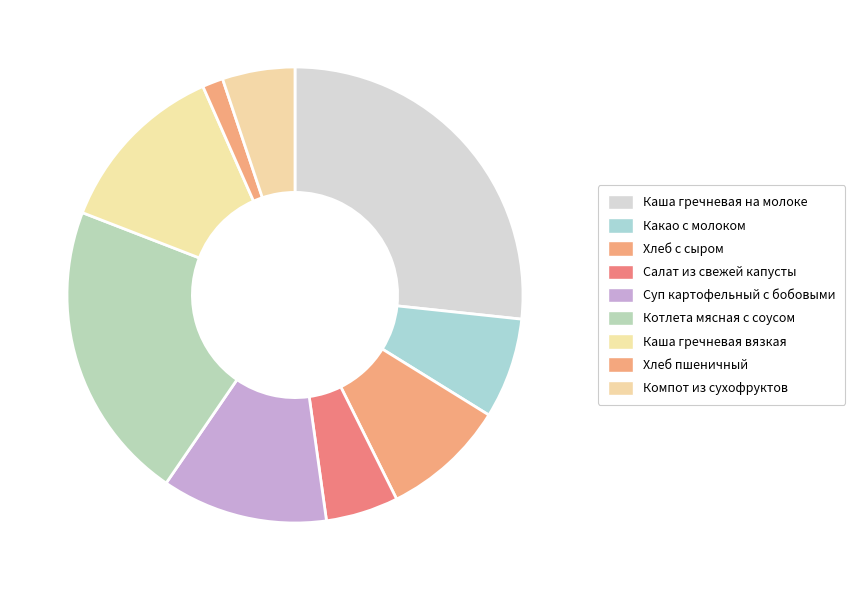

Between Какао с молоком and Салат из свежей капусты, which is larger?

Какао с молоком